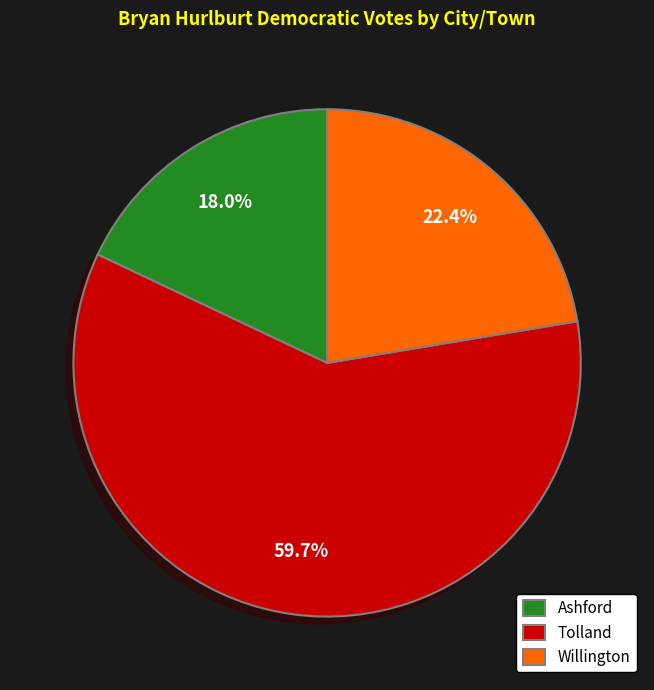

True or false: Tolland accounts for 73% of the total.

False